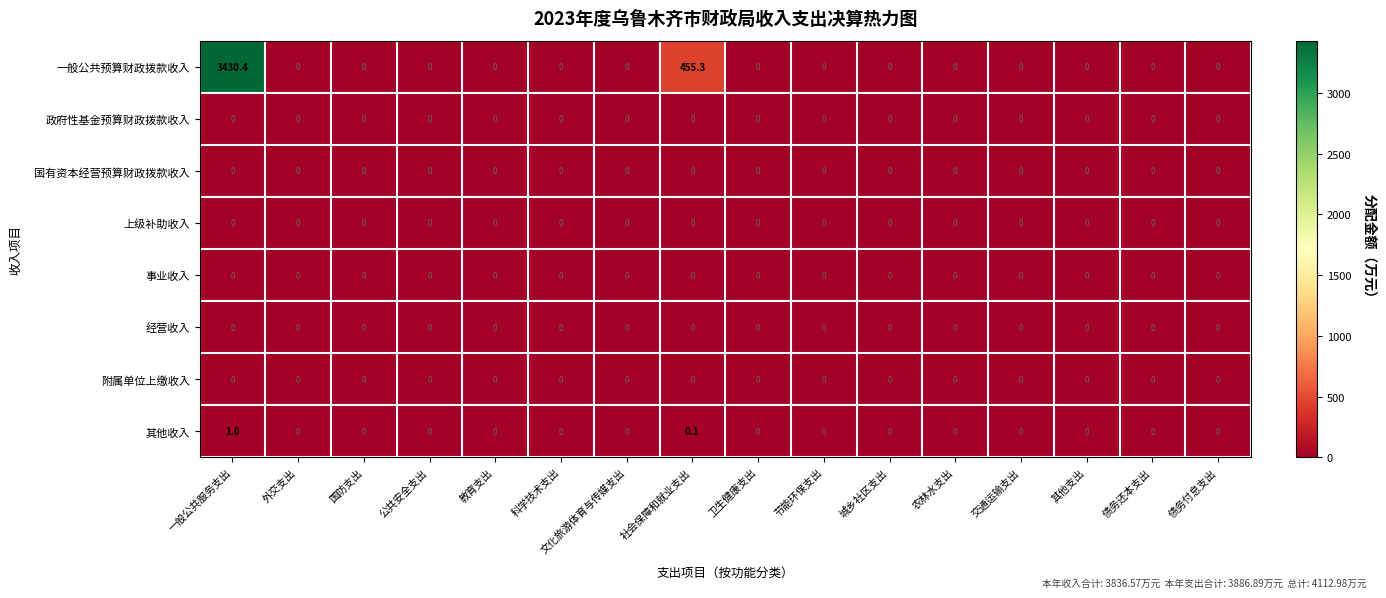

Where is 一般公共预算财政拨款收入 nearest to the value 1715?

社会保障和就业支出